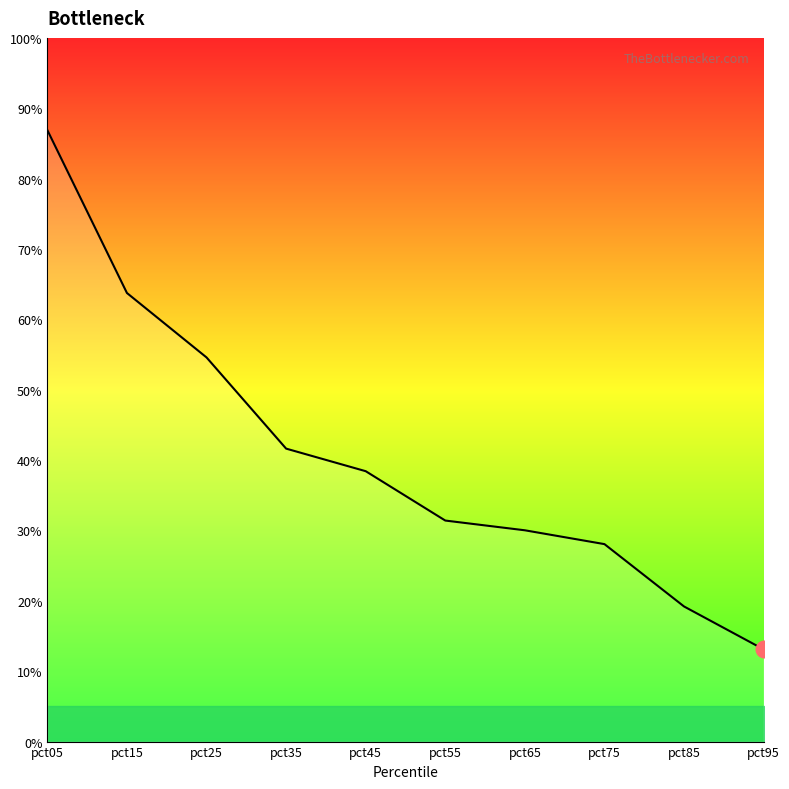

Which label corresponds to the largest value in the chart?

pct05